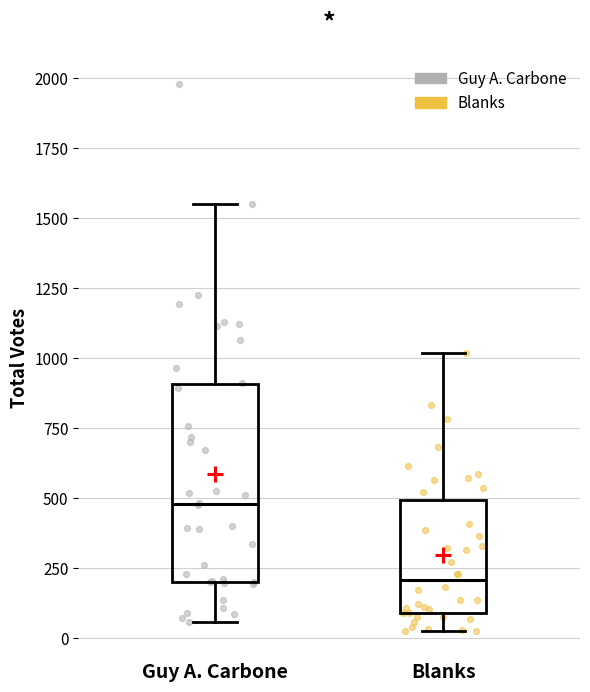

Which box's median line is the lowest?

Blanks